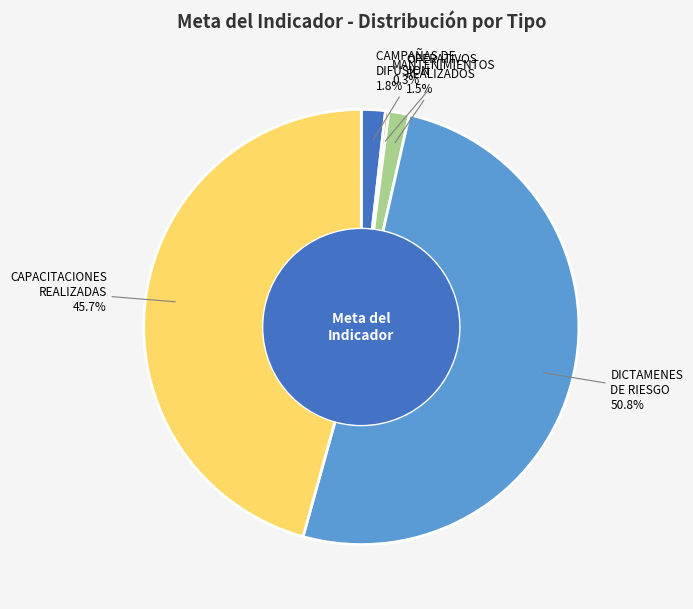

Which slice represents more than half of the pie?

DICTAMENES DE RIESGO